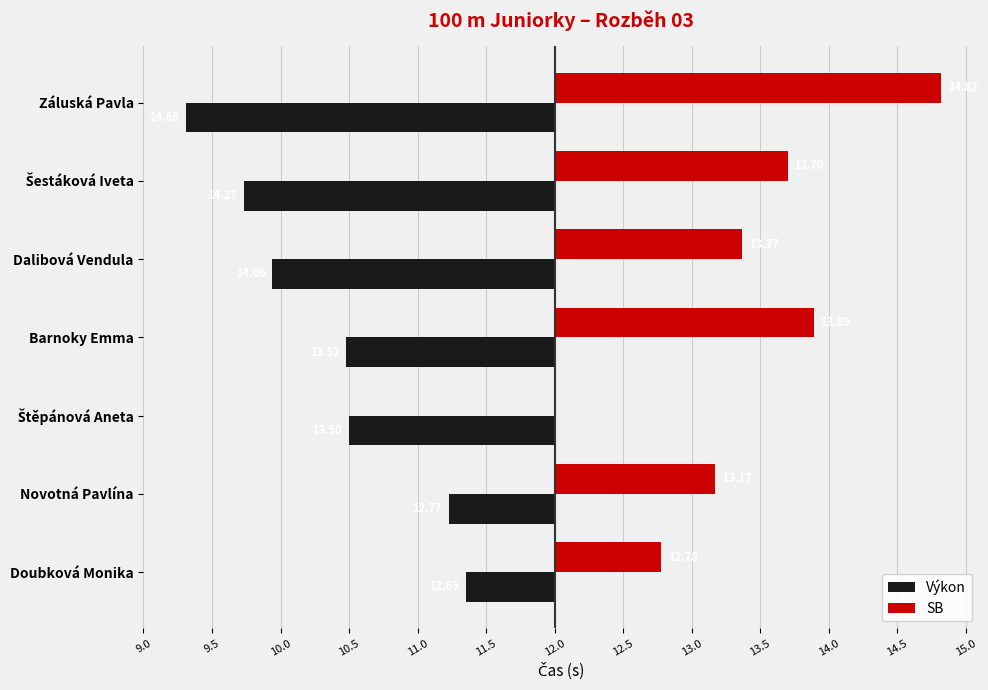

What are all the series names shown in the legend?

Výkon, SB